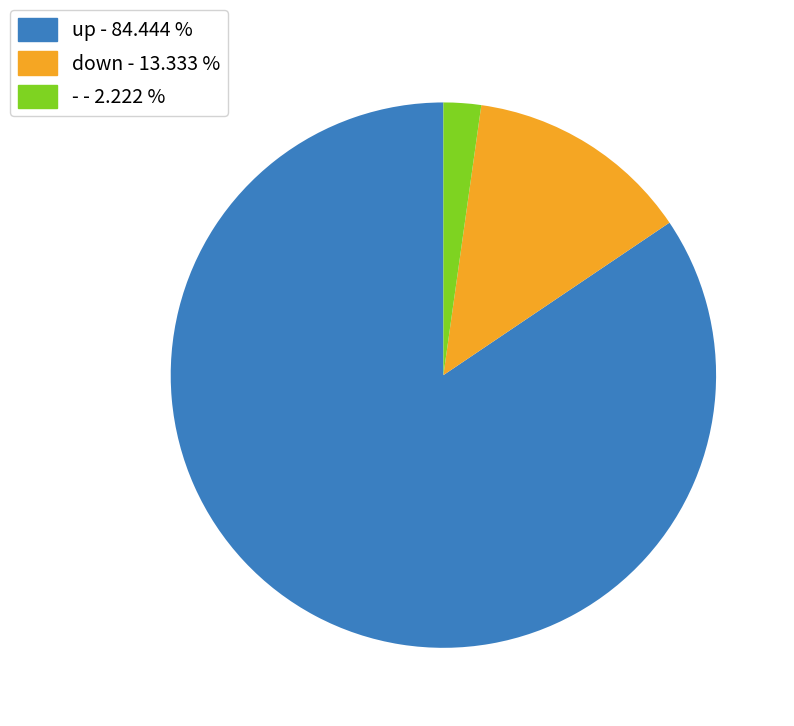

Which slice is the smallest?

-